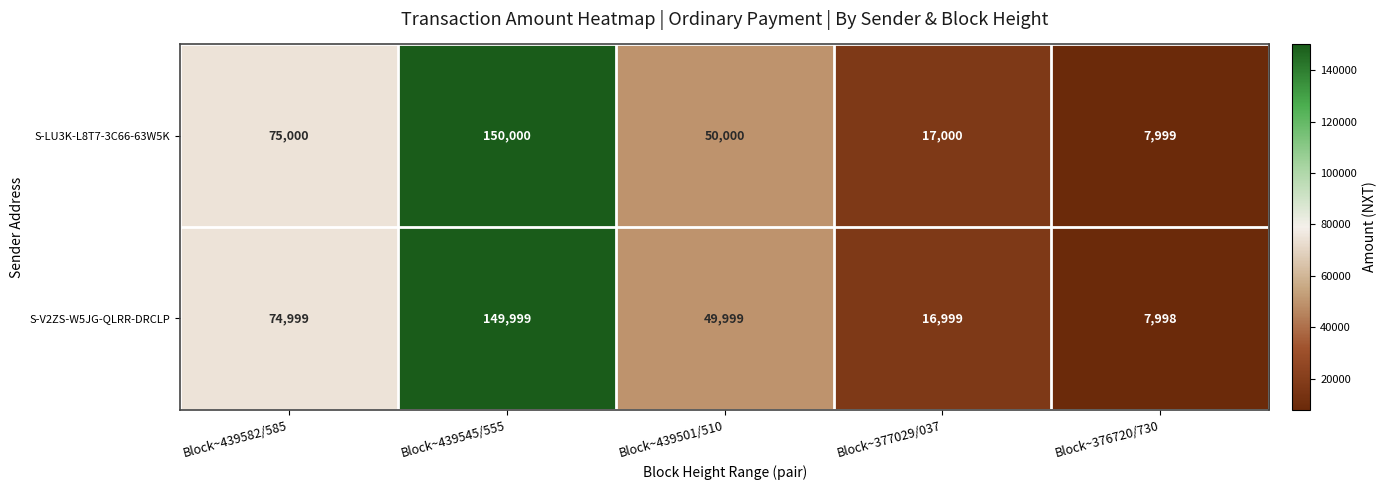

At Block~439582/585, list the series in order from largest to smallest.

S-LU3K-L8T7-3C66-63W5K, S-V2ZS-W5JG-QLRR-DRCLP